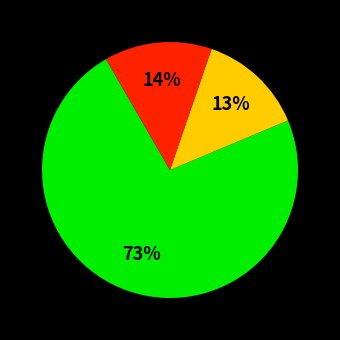

To the nearest percent, what is the difference between the largest and smallest slice percentages?

60%